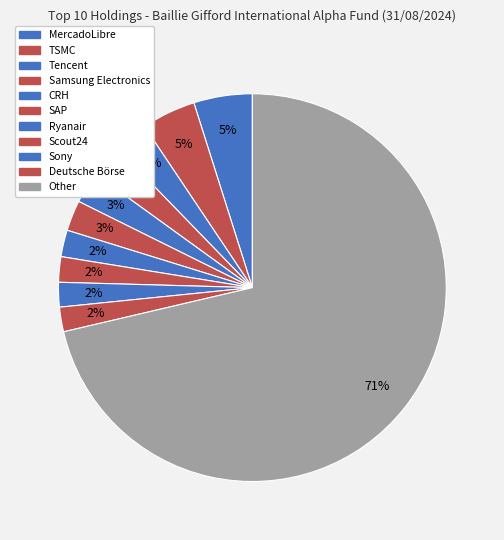

How many segments does this pie chart have?

11